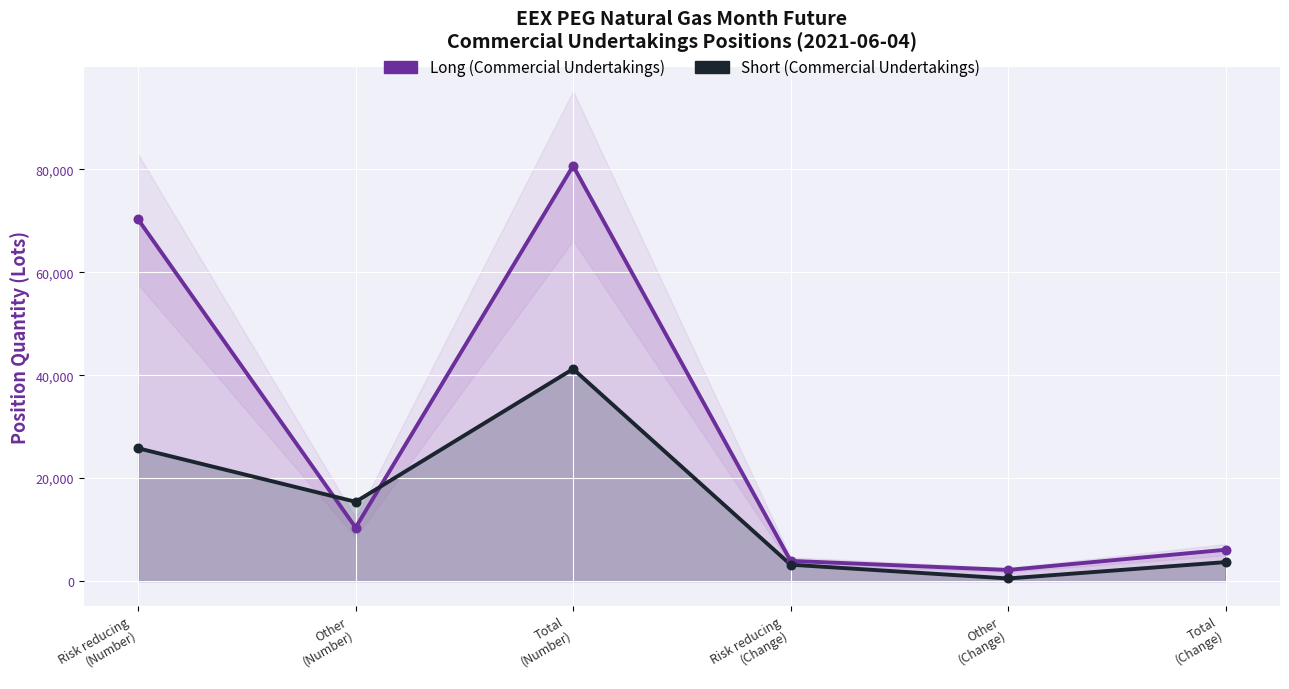

At how many categories does at least one series exceed 33112?

2